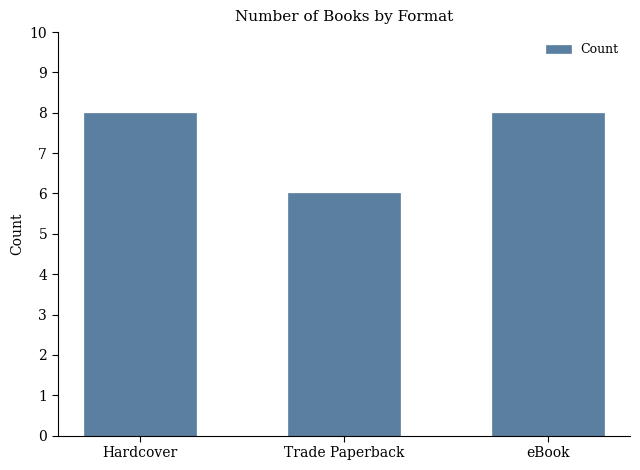

Which has a higher value, Trade Paperback or eBook?

eBook